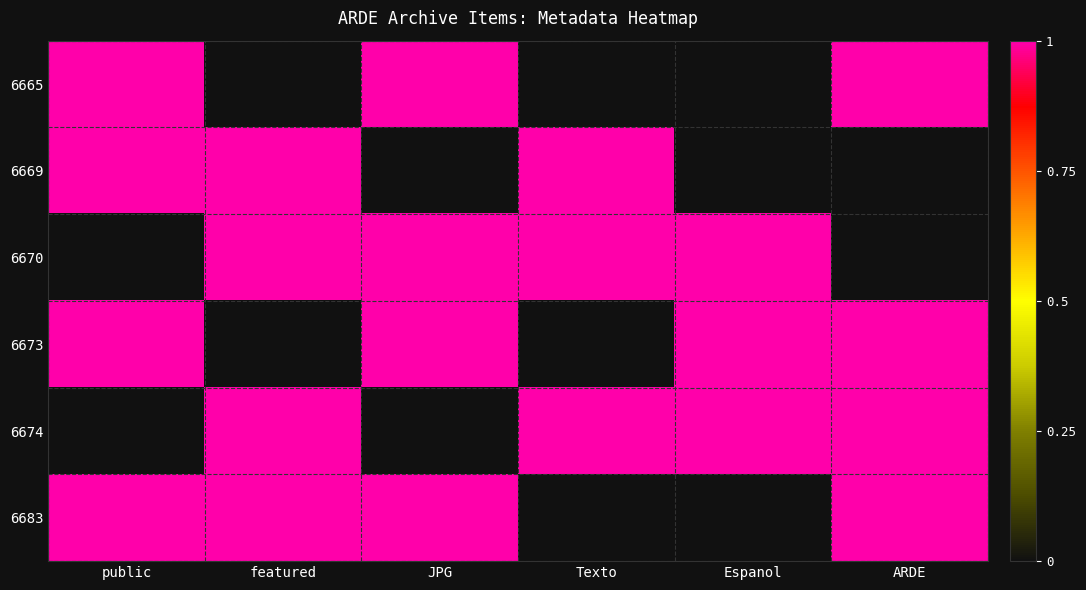

How many series are shown in this chart?

6